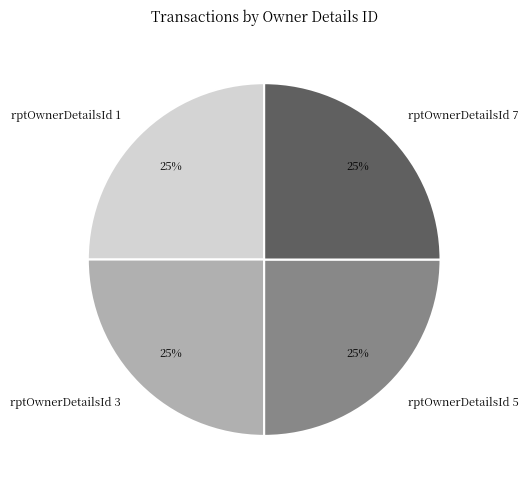

How many segments does this pie chart have?

4